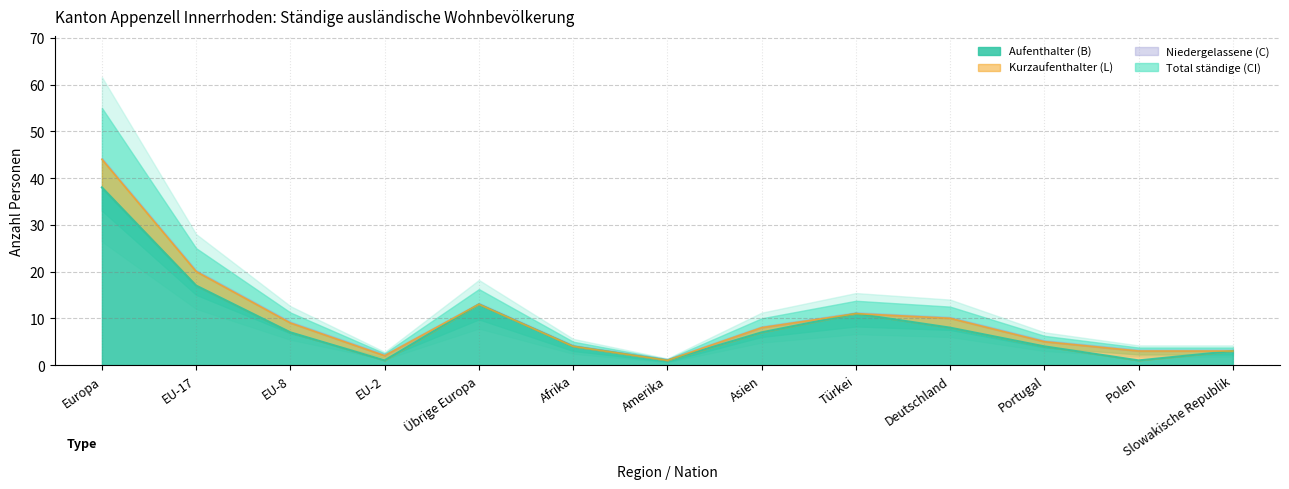

At which label does Total ständige reach its peak?

Europa